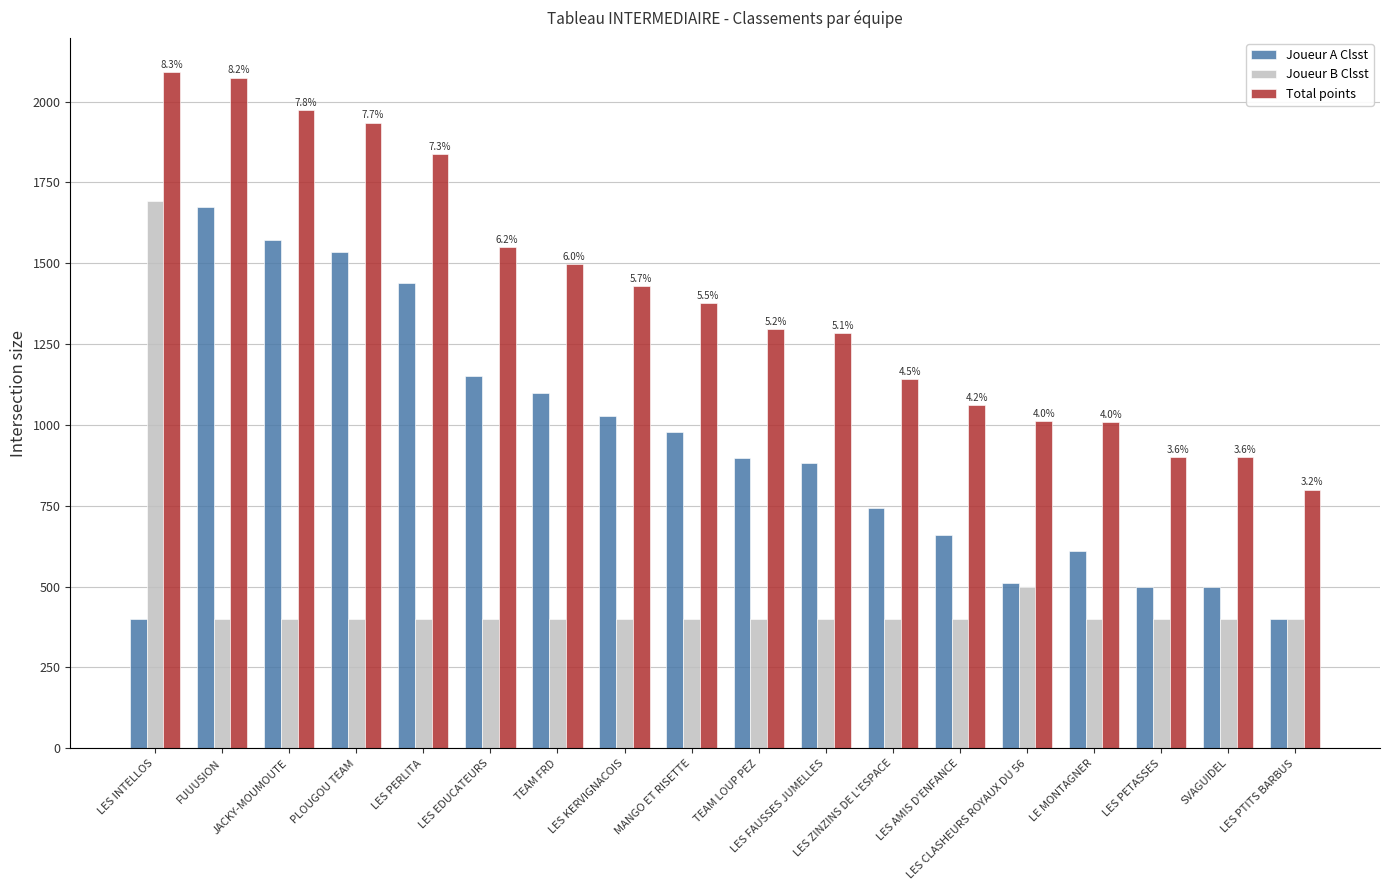

What is the value of the Total points bar at the 6th from the left?

1550